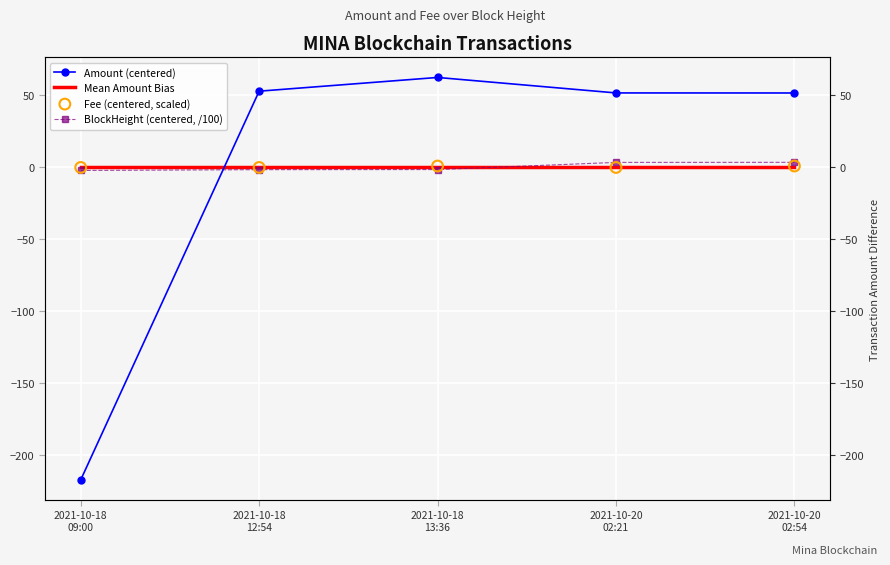

What is the total value across all series at 2021-10-18
13:36?

60.7